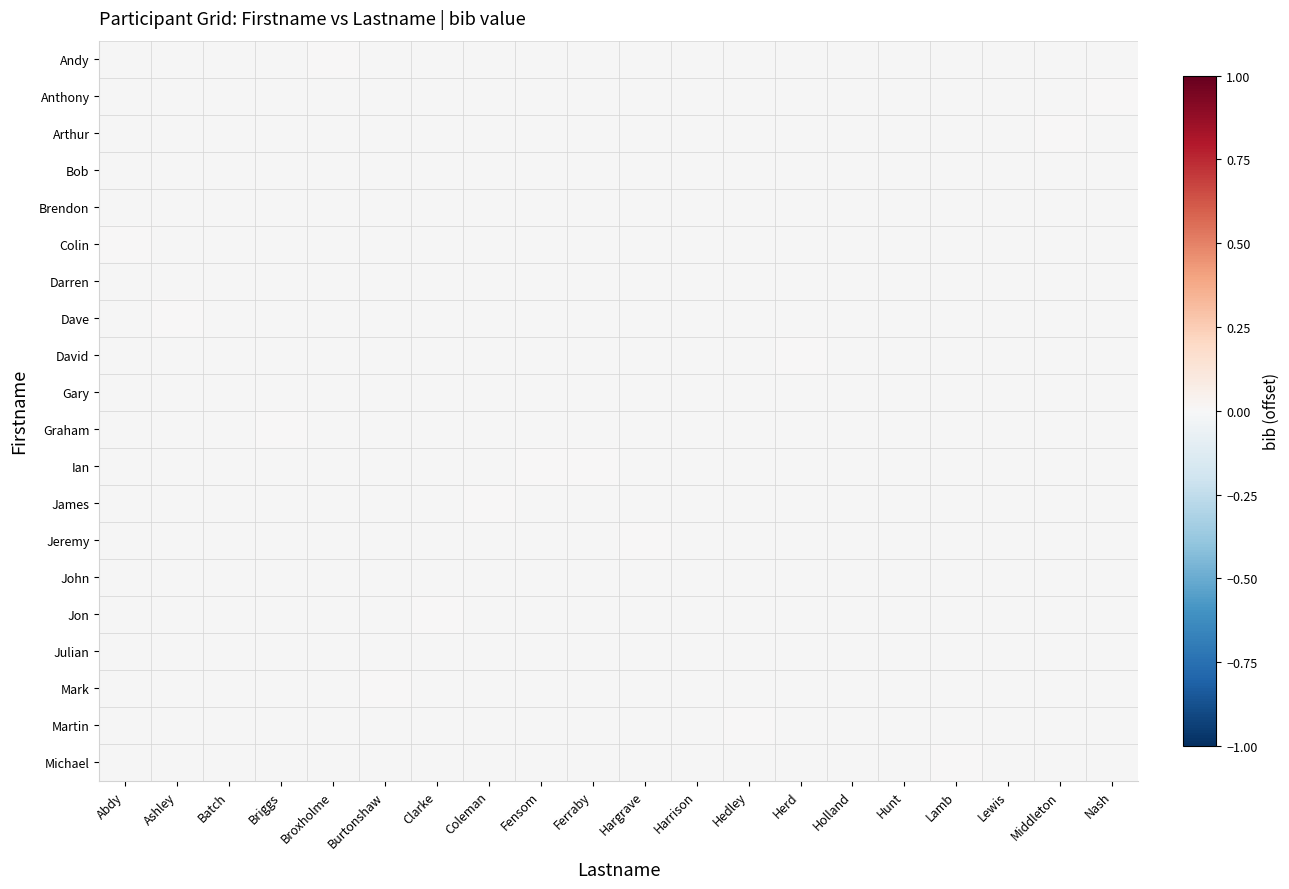

How many series are shown in this chart?

20